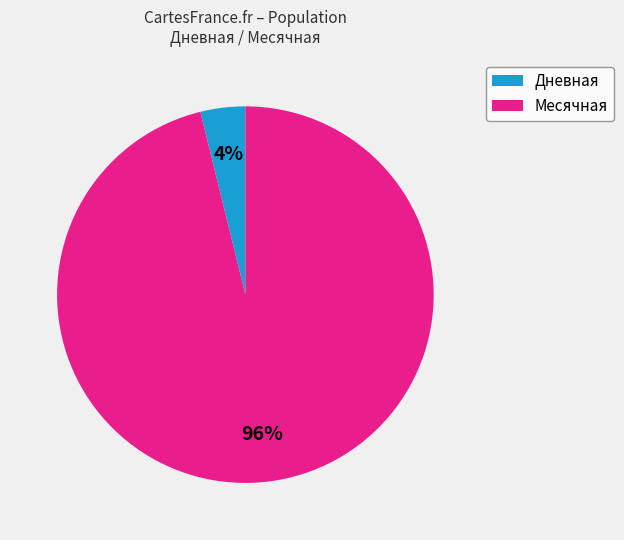

Which slice represents more than half of the pie?

Месячная